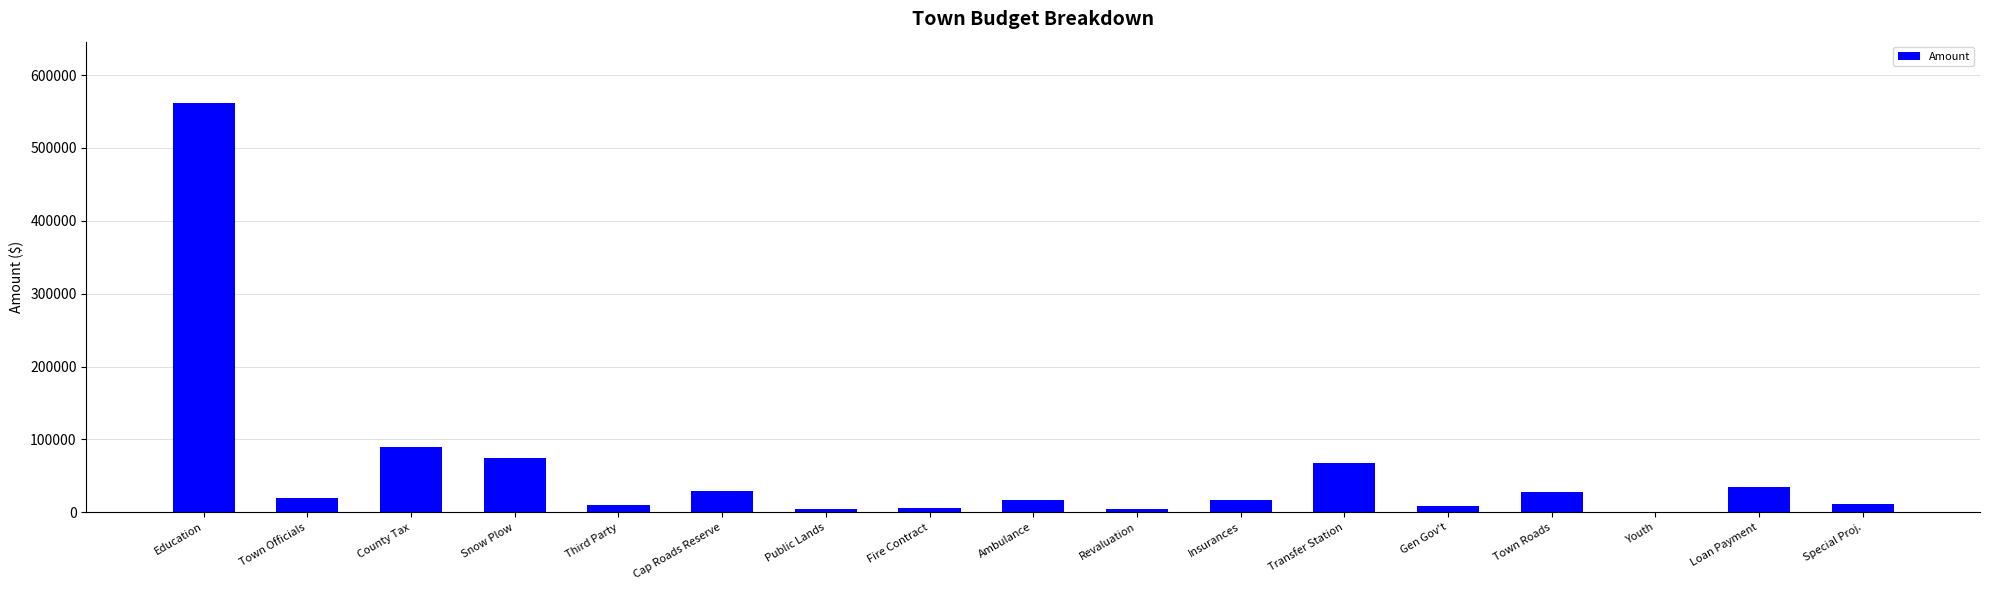

Which category has the highest value across all series?

Education